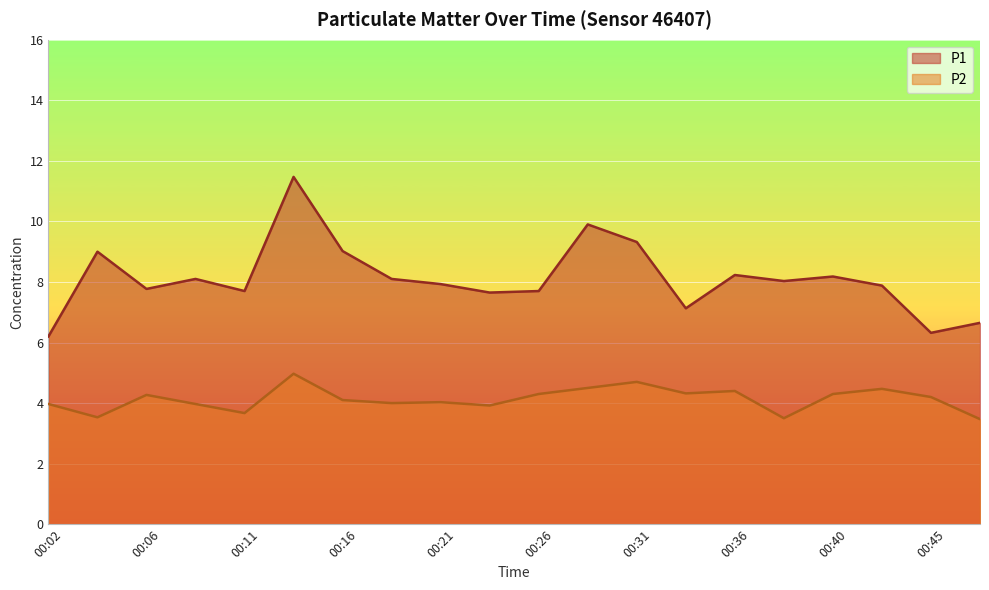

How many data points does each series have?

20